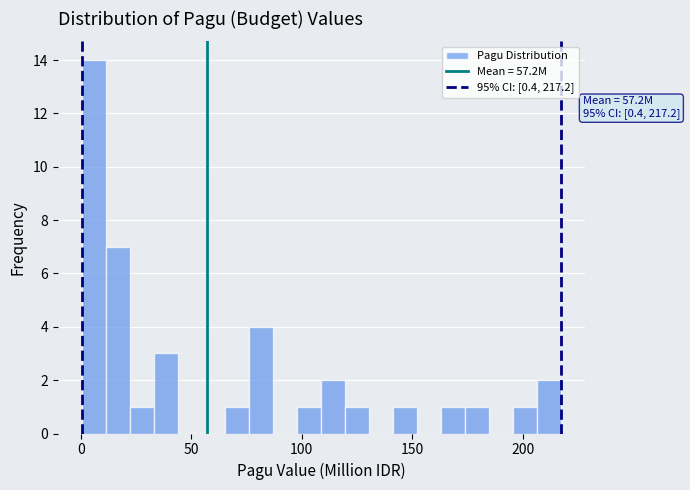

Around what value on the x-axis is the tallest bar? Give the approximate position of its centre, as read against the axis.

5